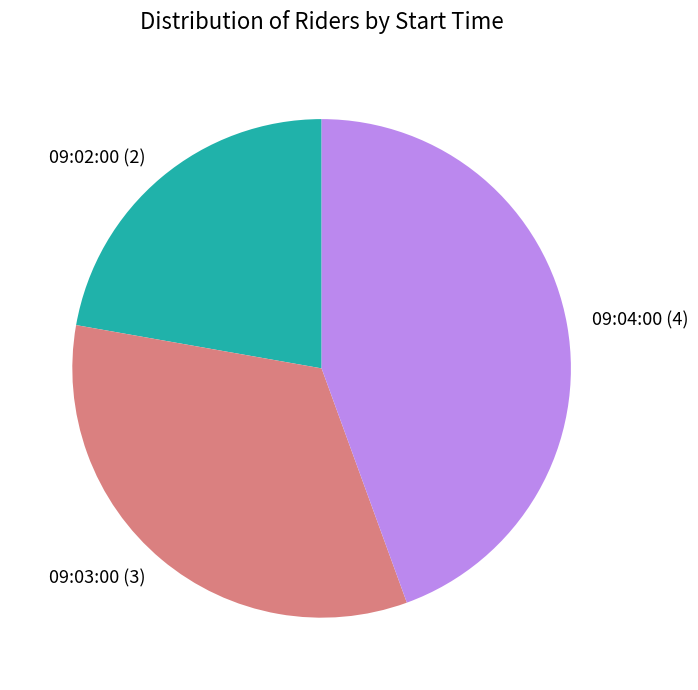

Which category has the smallest portion of the pie?

09:02:00